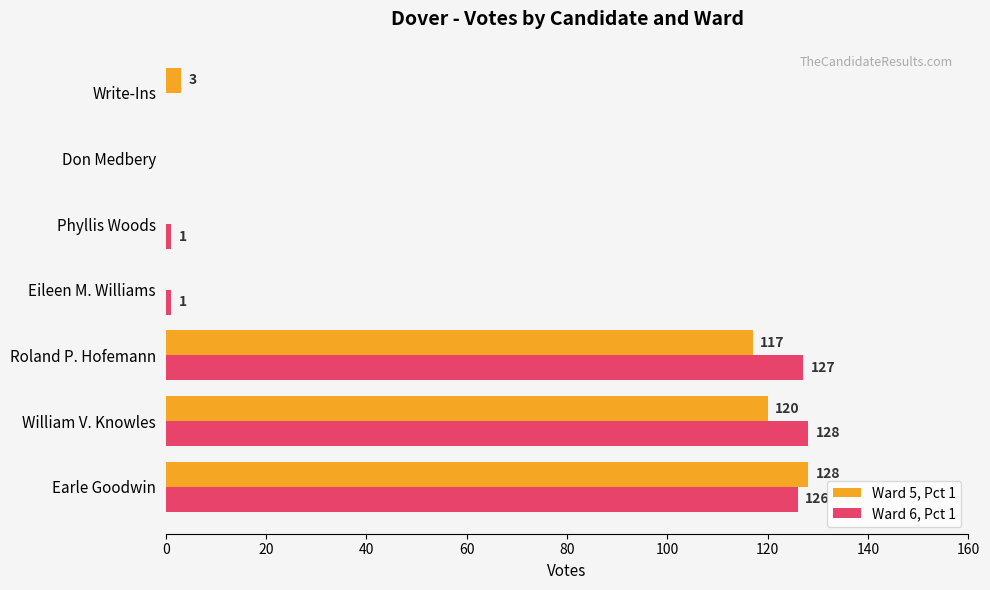

What is the sum of the Ward 5, Pct 1 values at Eileen M. Williams and William V. Knowles?

120